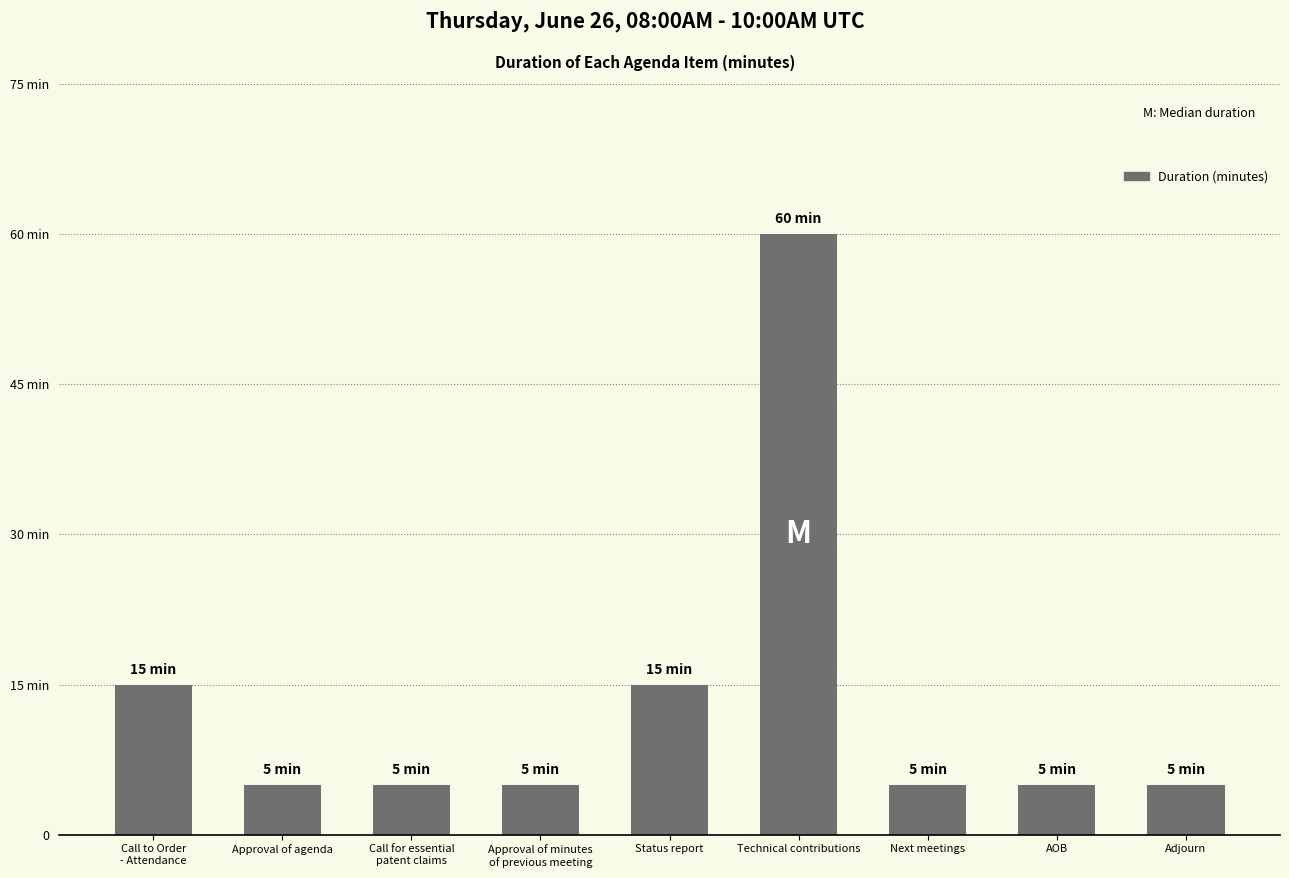

Reading left to right, extract all data points from this chart.

15	5	5	5	15	60	5	5	5